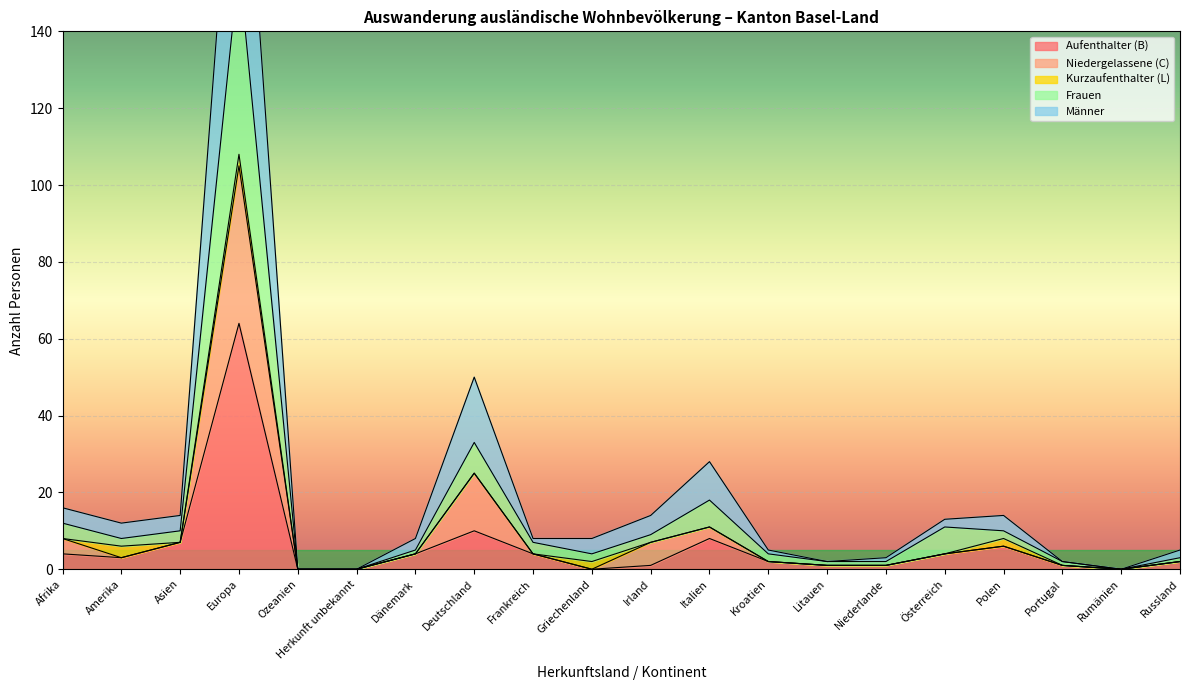

The Aufenthalter (B) series shows 7 at Asien. True or false?

True